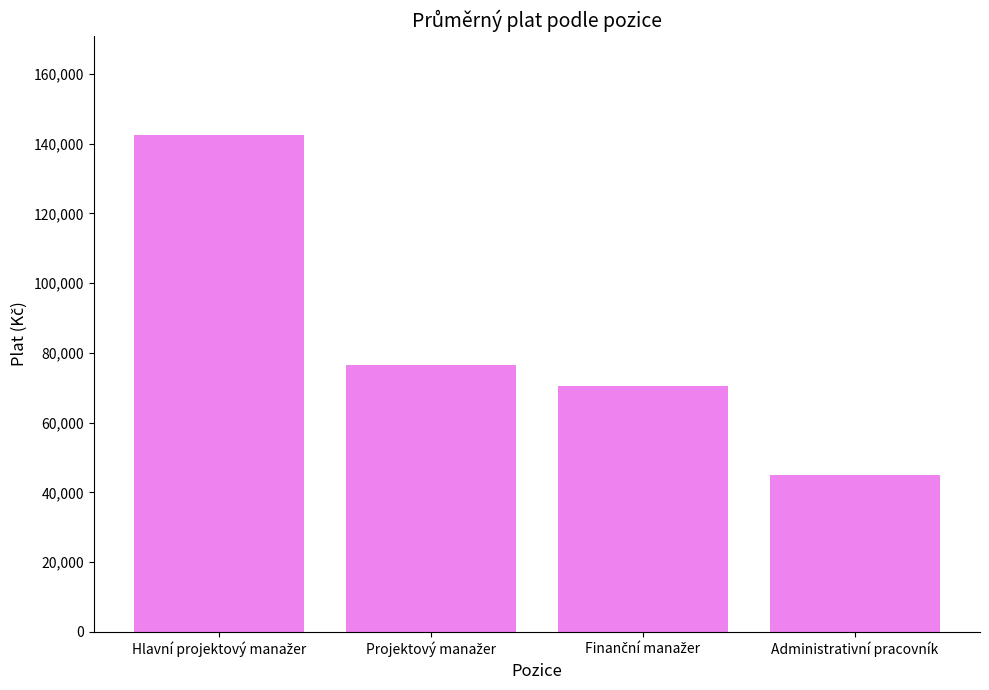

Is it true that the value at Administrativní pracovník is 45129?

True